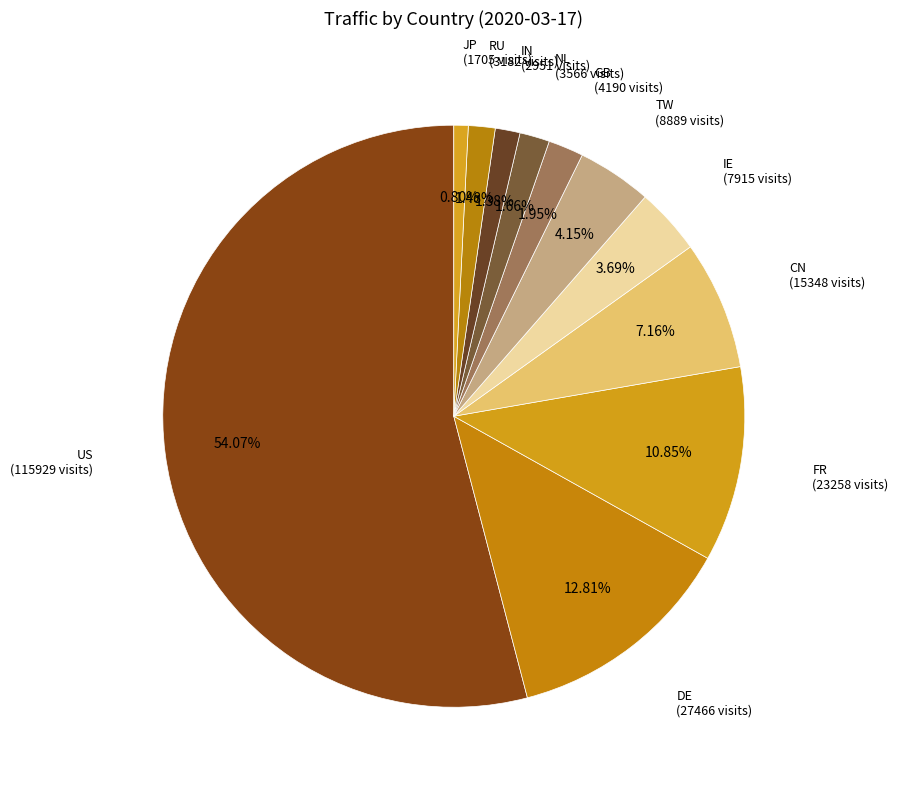

How many slices are in this pie chart?

11